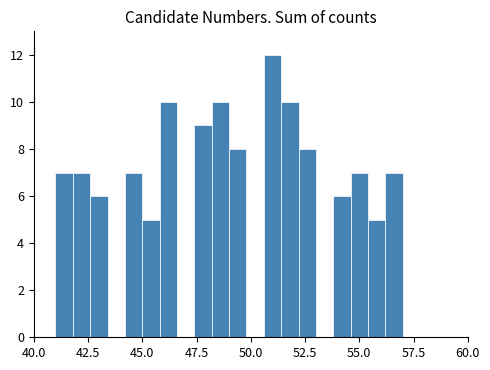

Read against the x-axis, roughly where is the centre of the tallest bar?

51.0